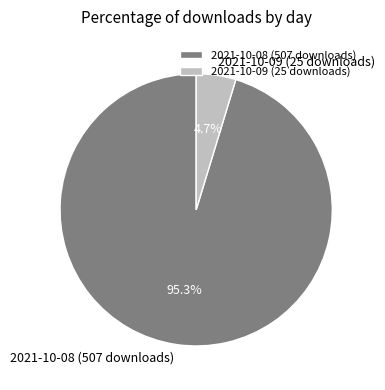

What is the majority slice?

2021-10-08 (507 downloads)